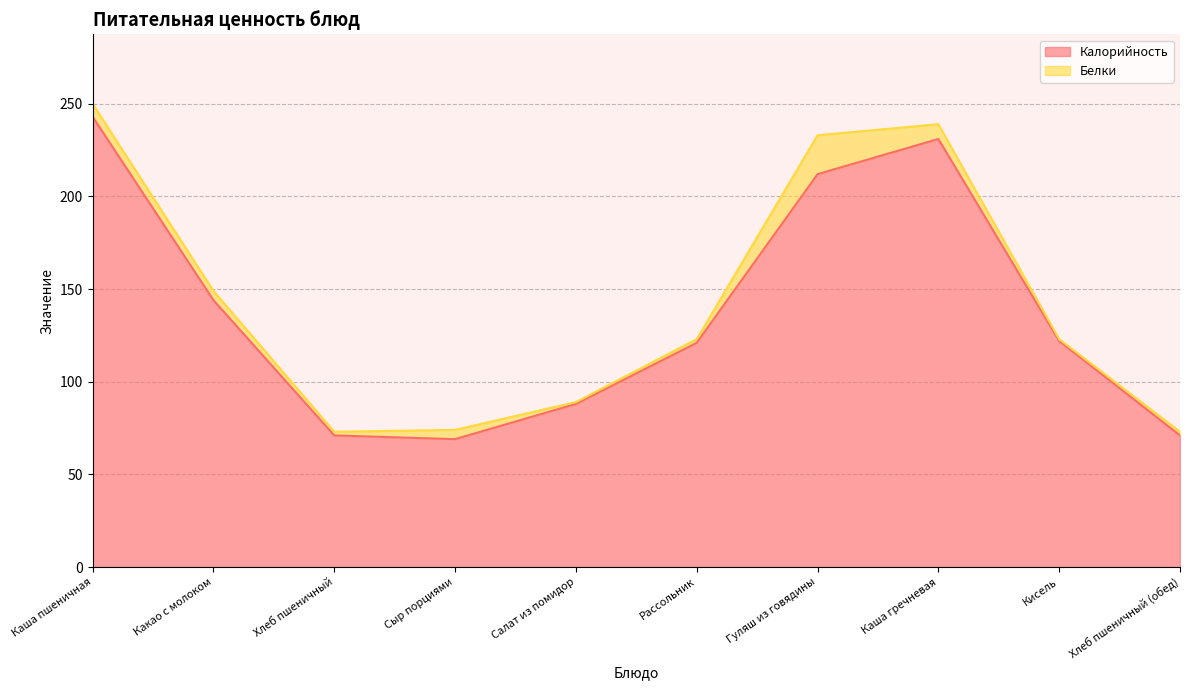

True or false: the data has more than 1 interior local peaks.

False